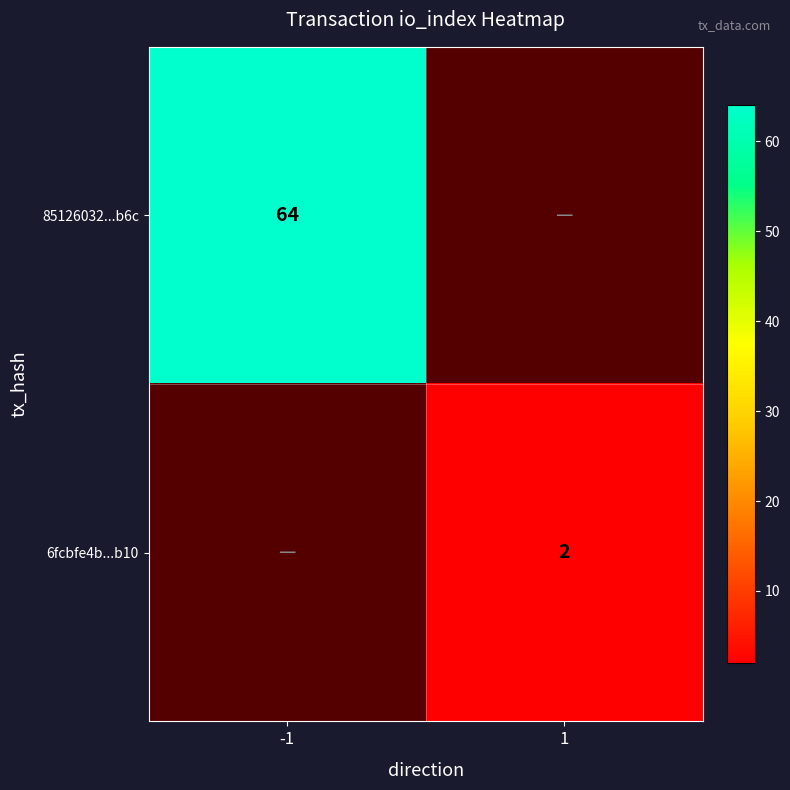

True or false: 6fcbfe4b...b10 has a value of 3 at 1.

False